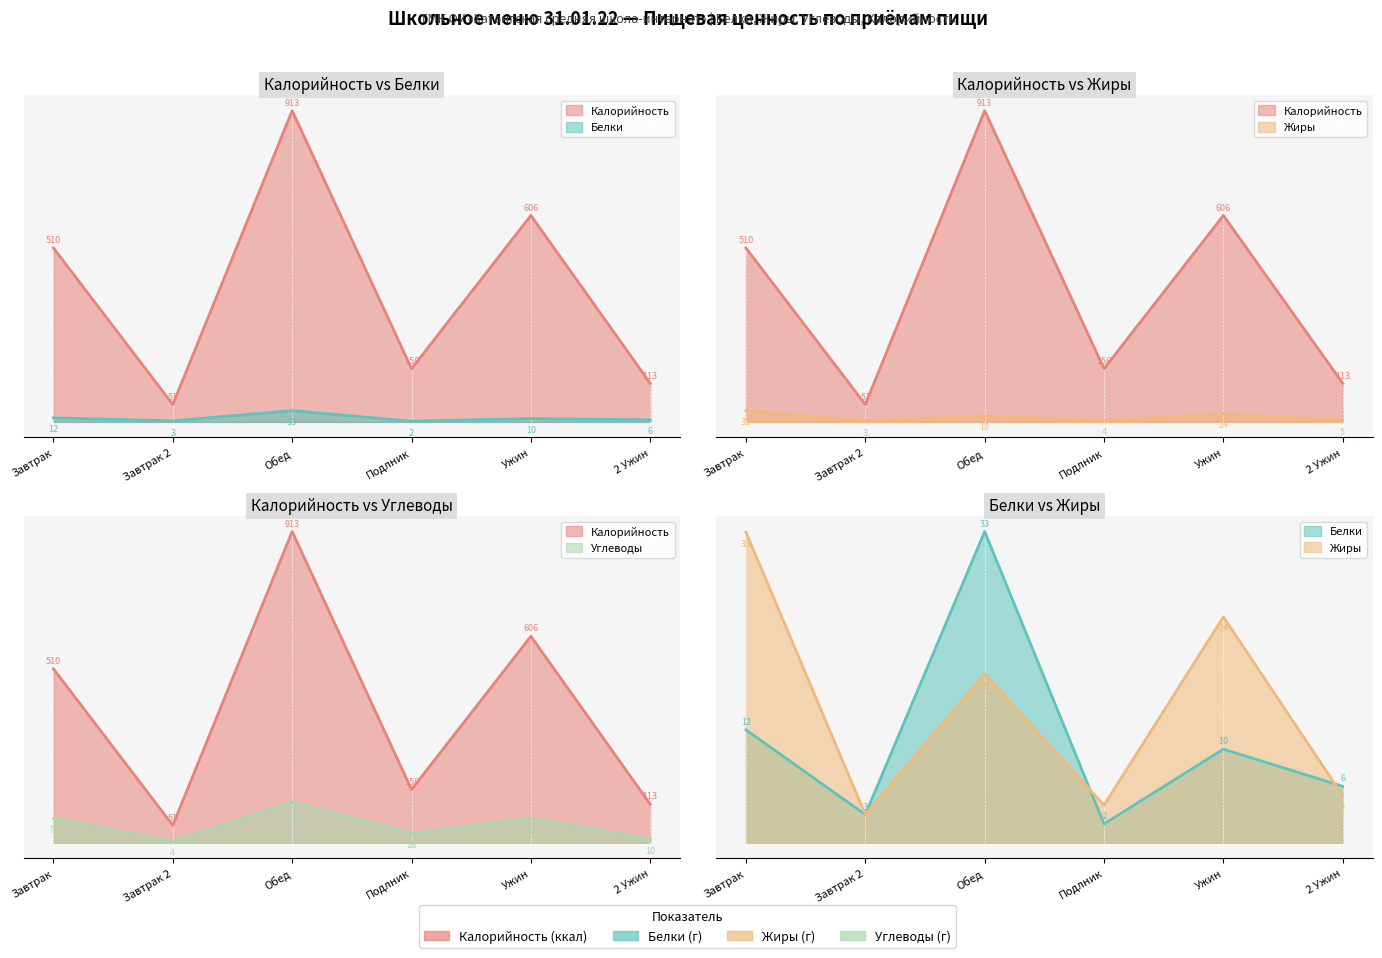

Where is the first local maximum for Жиры?

Обед